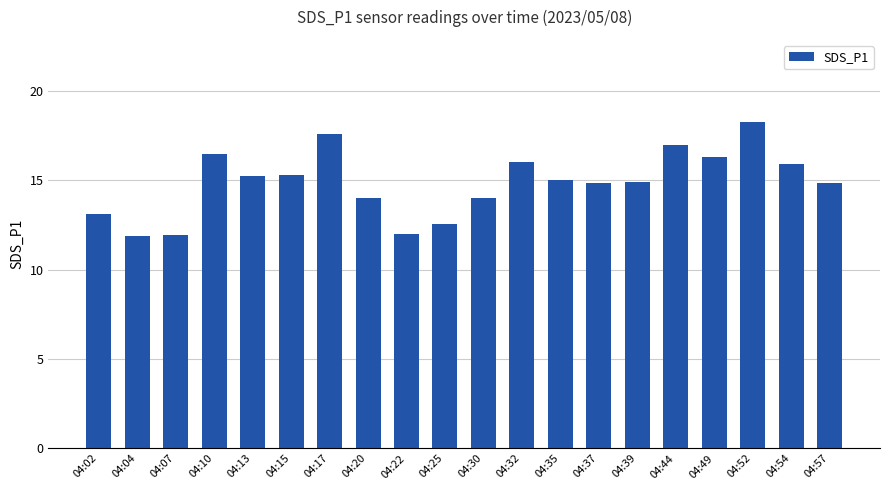

What is the greatest value displayed?

18.3